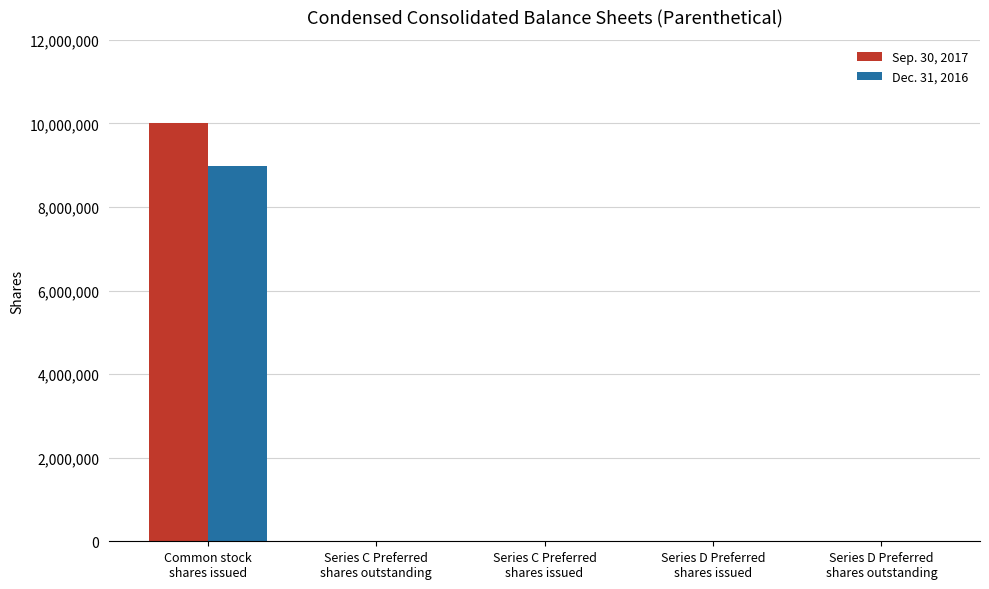

What is the maximum value shown in the chart?

10021220